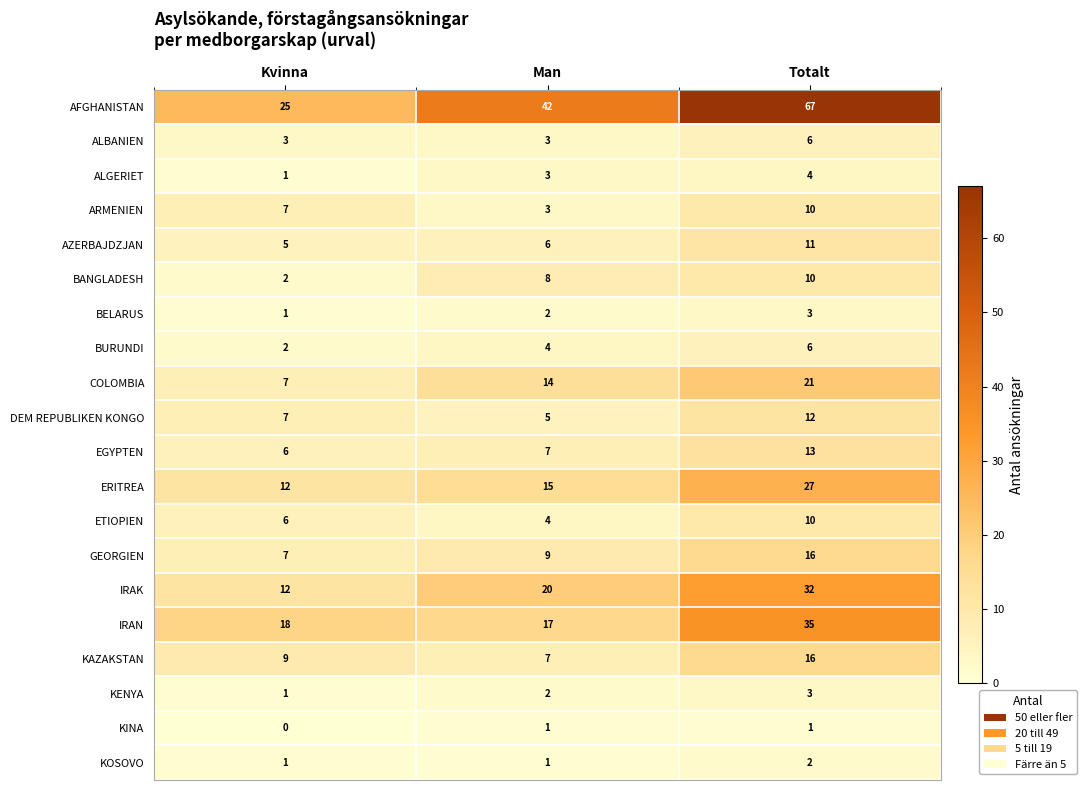

True or false: ARMENIEN has a value of 10 at Totalt.

True